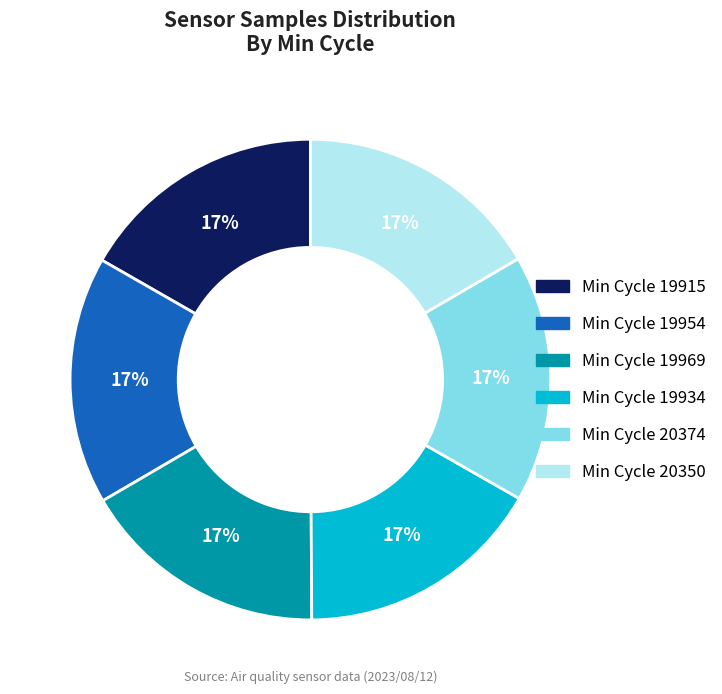

Is there a majority slice in this chart?

No